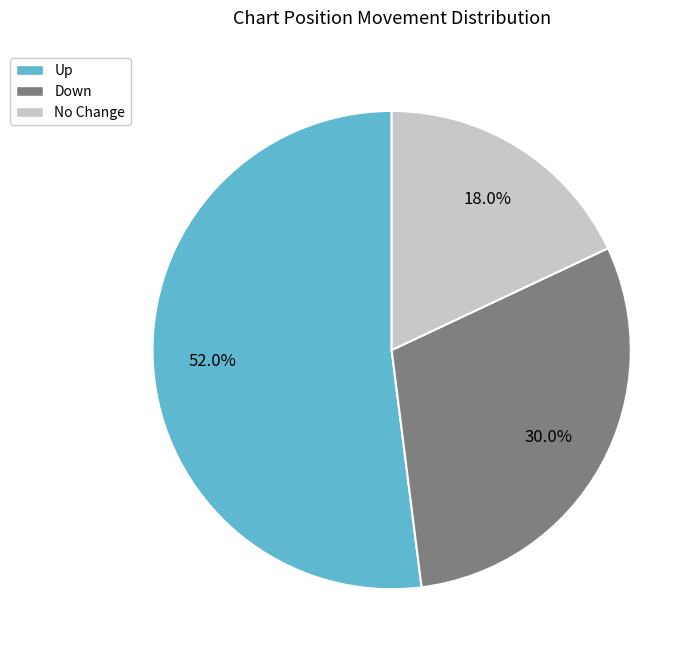

Does any single category account for the majority?

Yes